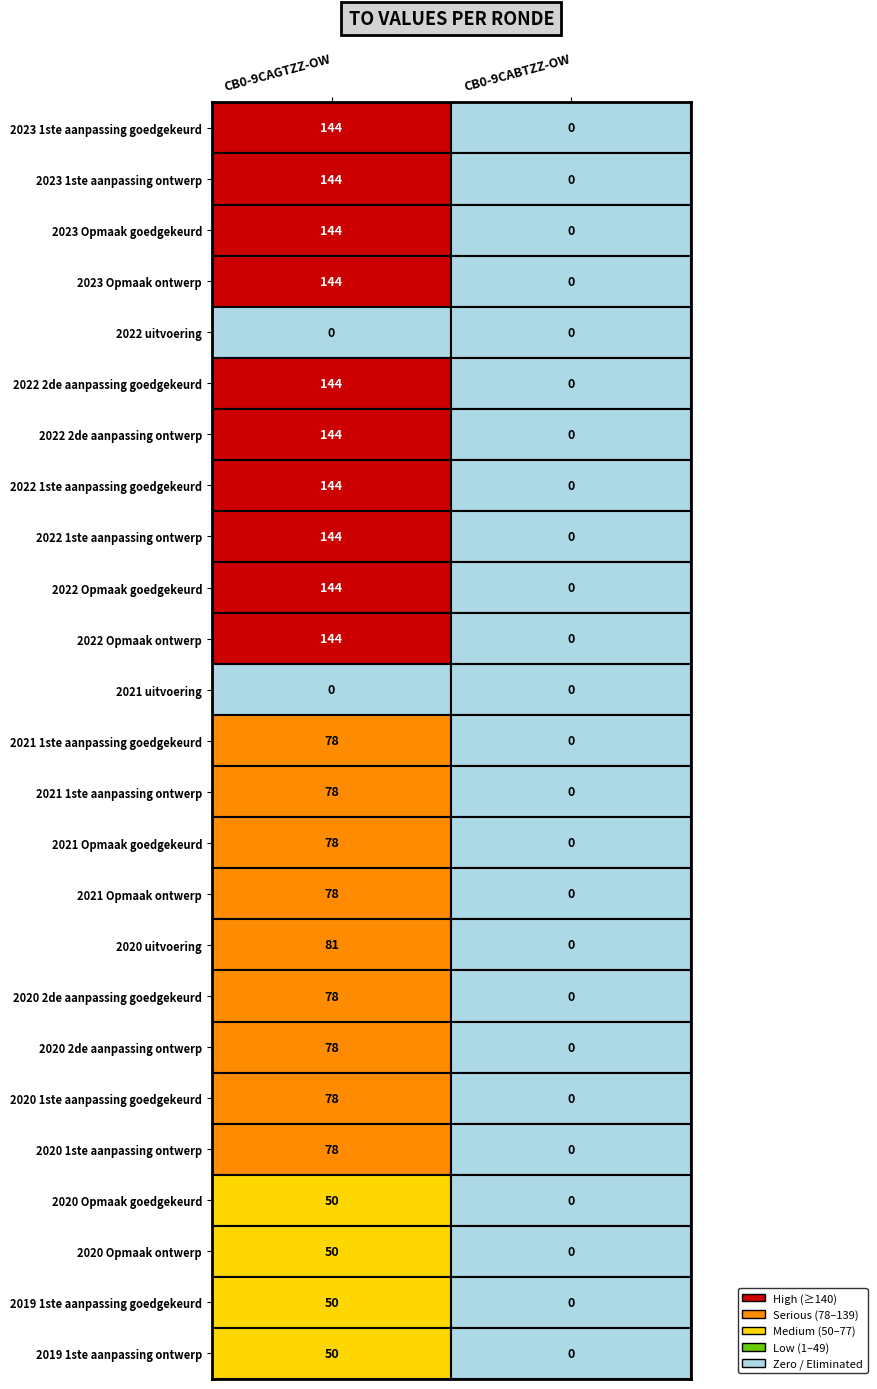

Reading right to left, what are all the values shown in this chart?

CB0-9CAGTZZ-OW: 2019 1ste aanpassing ontwerp=50	2019 1ste aanpassing goedgekeurd=50	2020 Opmaak ontwerp=50	2020 Opmaak goedgekeurd=50	2020 1ste aanpassing ontwerp=78	2020 1ste aanpassing goedgekeurd=78	2020 2de aanpassing ontwerp=78	2020 2de aanpassing goedgekeurd=78	2020 uitvoering=81	2021 Opmaak ontwerp=78	2021 Opmaak goedgekeurd=78	2021 1ste aanpassing ontwerp=78	2021 1ste aanpassing goedgekeurd=78	2021 uitvoering=0	2022 Opmaak ontwerp=144	2022 Opmaak goedgekeurd=144	2022 1ste aanpassing ontwerp=144	2022 1ste aanpassing goedgekeurd=144	2022 2de aanpassing ontwerp=144	2022 2de aanpassing goedgekeurd=144	2022 uitvoering=0	2023 Opmaak ontwerp=144	2023 Opmaak goedgekeurd=144	2023 1ste aanpassing ontwerp=144	2023 1ste aanpassing goedgekeurd=144
CB0-9CABTZZ-OW: 2019 1ste aanpassing ontwerp=0	2019 1ste aanpassing goedgekeurd=0	2020 Opmaak ontwerp=0	2020 Opmaak goedgekeurd=0	2020 1ste aanpassing ontwerp=0	2020 1ste aanpassing goedgekeurd=0	2020 2de aanpassing ontwerp=0	2020 2de aanpassing goedgekeurd=0	2020 uitvoering=0	2021 Opmaak ontwerp=0	2021 Opmaak goedgekeurd=0	2021 1ste aanpassing ontwerp=0	2021 1ste aanpassing goedgekeurd=0	2021 uitvoering=0	2022 Opmaak ontwerp=0	2022 Opmaak goedgekeurd=0	2022 1ste aanpassing ontwerp=0	2022 1ste aanpassing goedgekeurd=0	2022 2de aanpassing ontwerp=0	2022 2de aanpassing goedgekeurd=0	2022 uitvoering=0	2023 Opmaak ontwerp=0	2023 Opmaak goedgekeurd=0	2023 1ste aanpassing ontwerp=0	2023 1ste aanpassing goedgekeurd=0